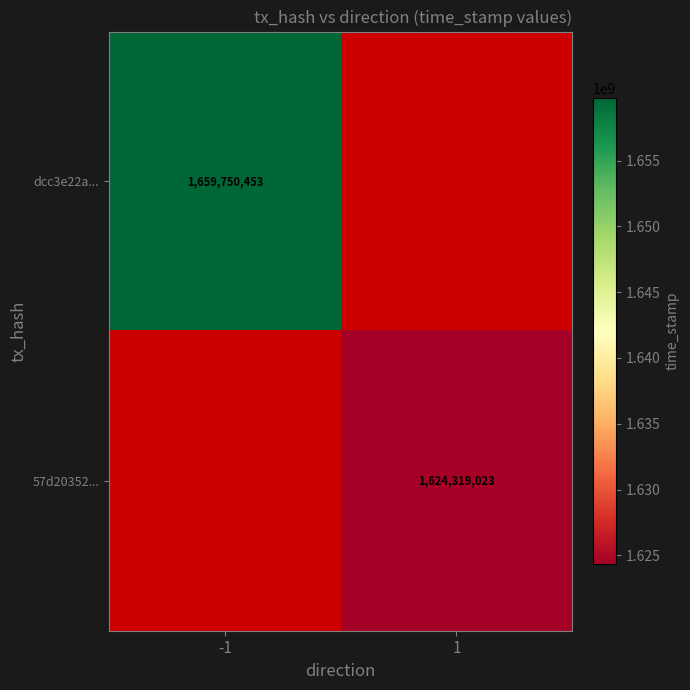

At how many categories does at least one series exceed 1631660837?

1